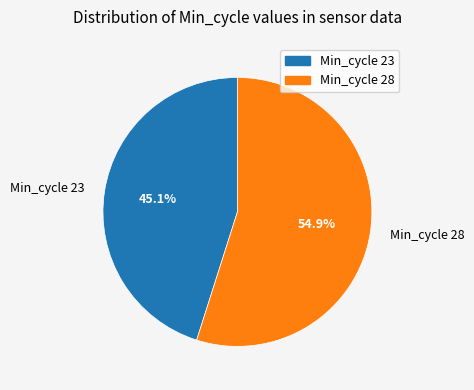

Rank the categories by value from lowest to highest.

Min_cycle 23, Min_cycle 28